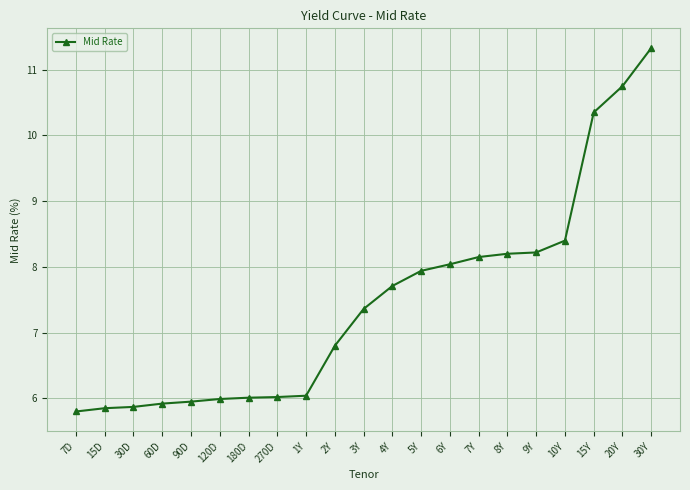

At which category does the chart reach its minimum across all series?

7D